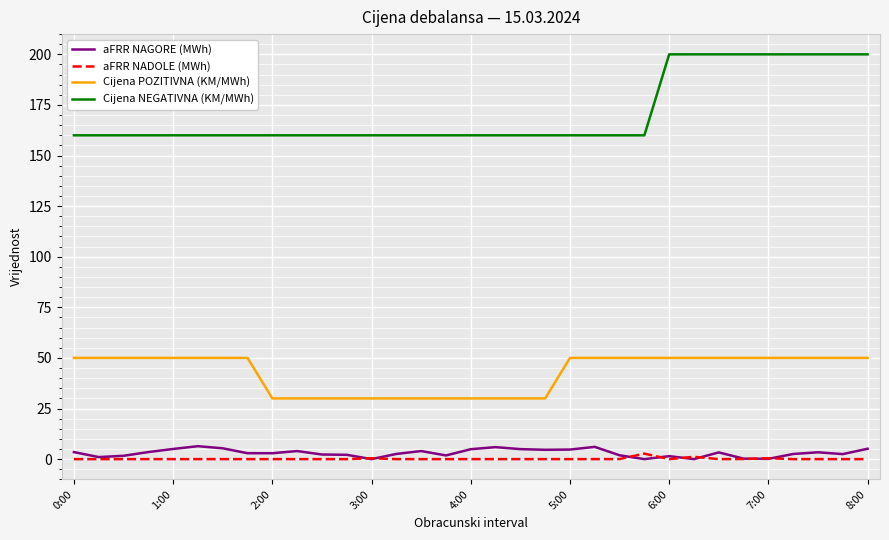

Does the chart display data point markers on the line(s)?

No